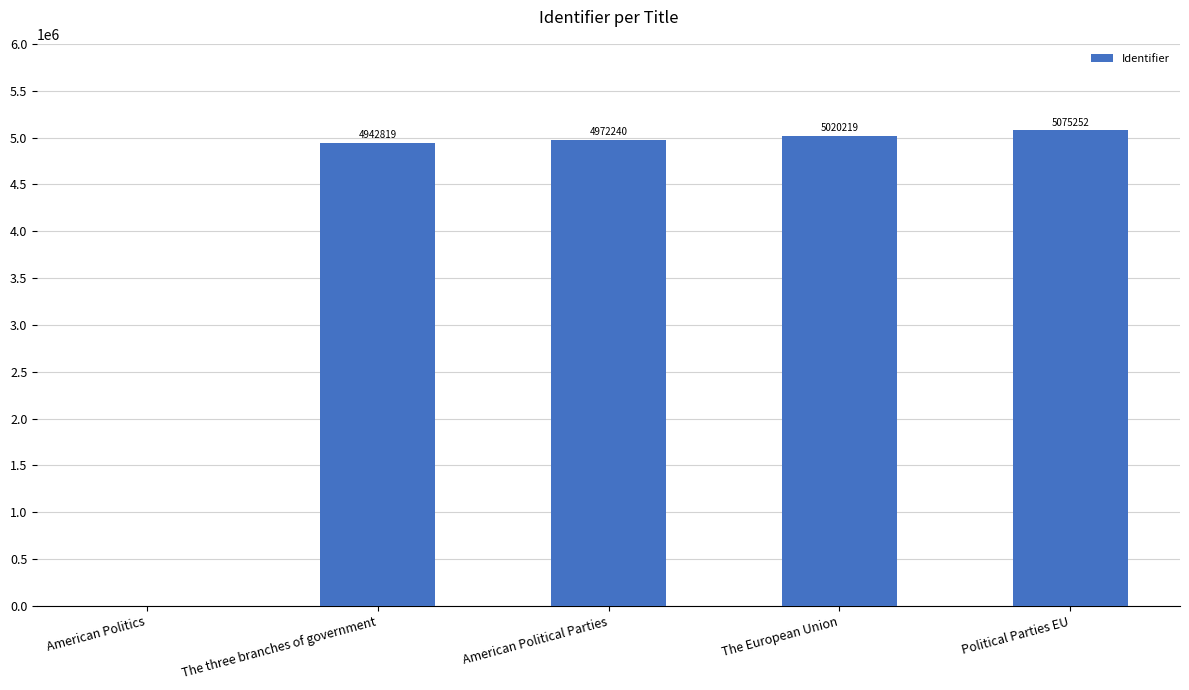

Reading left to right, what are all the values shown in this chart?

0	4942819	4972240	5020219	5075252